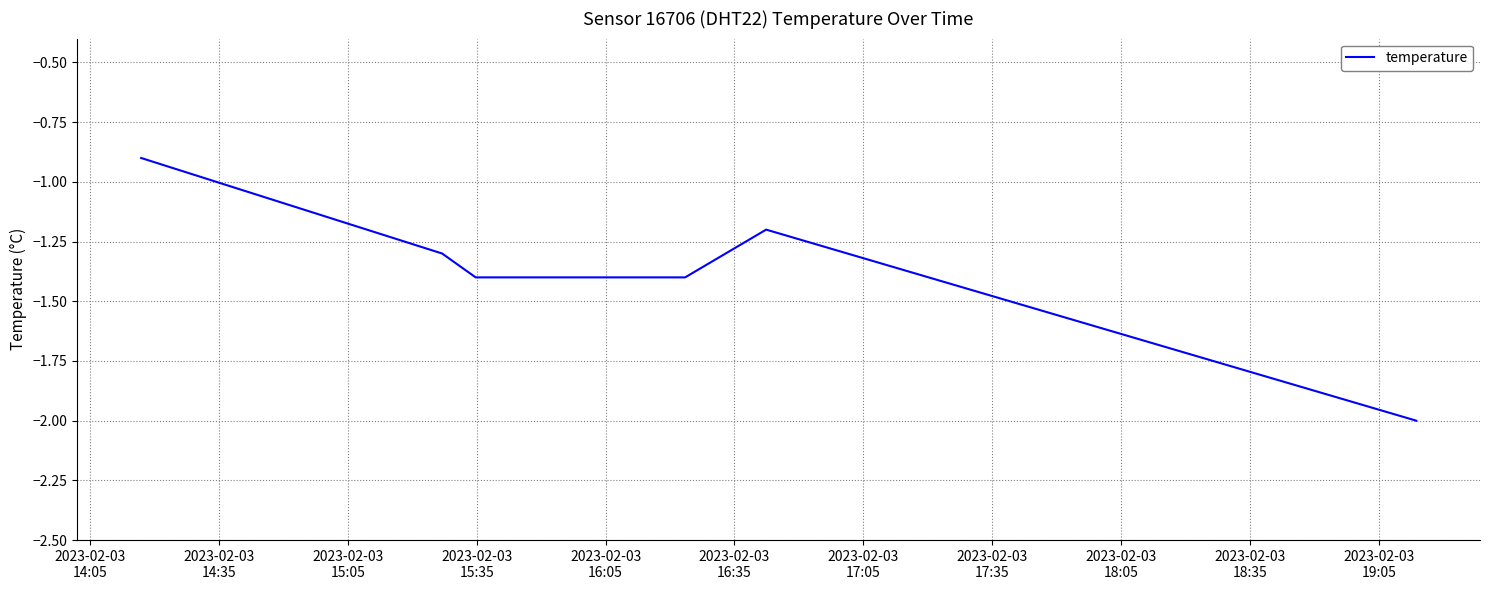

What is the average value?

-1.4